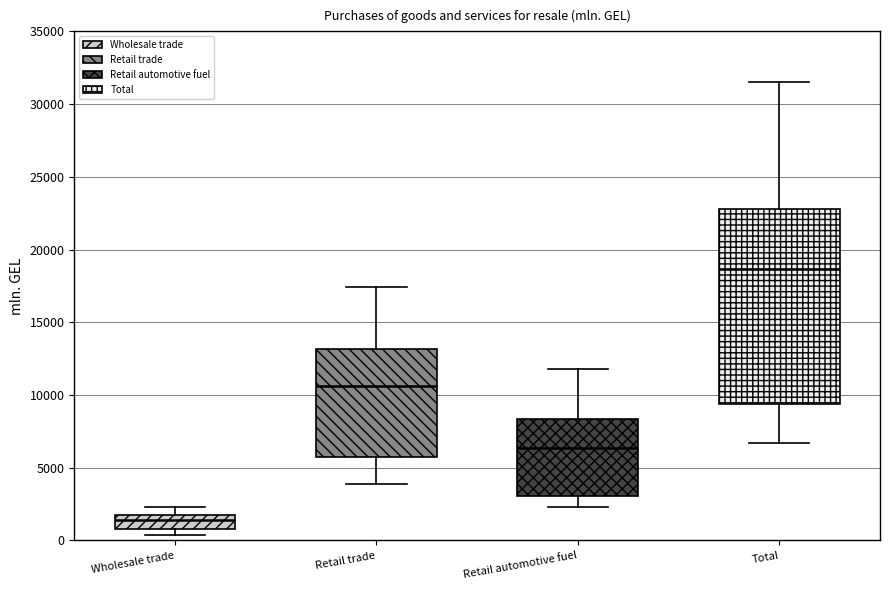

Where is the upper edge of the box for Retail automotive fuel on the y-axis? The values are not printed on the chart, so give them approximately, as read against the axis.

8500